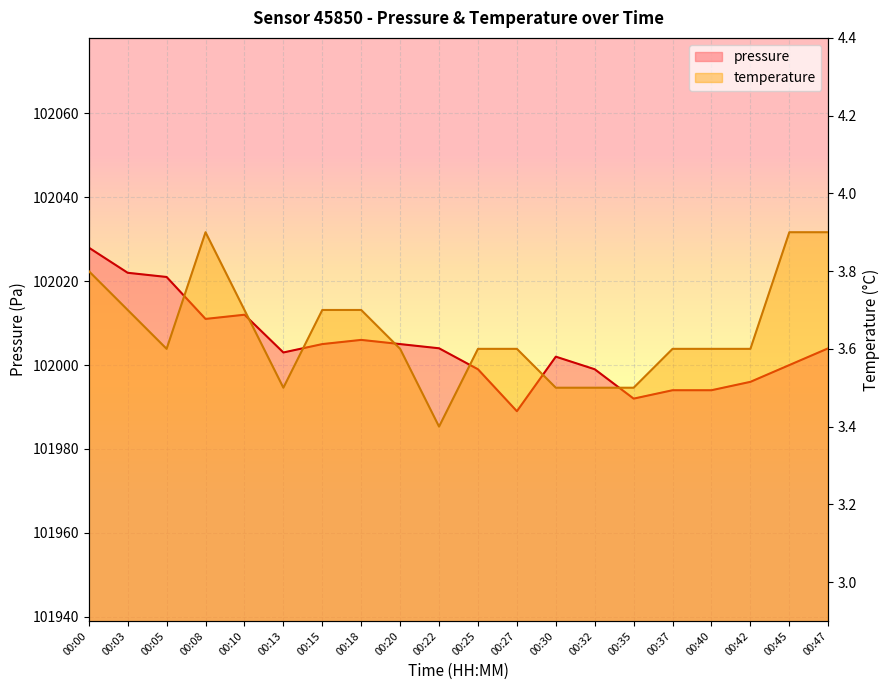

In pressure, how many points are higher than both neighbors (excluding endpoints)?

3